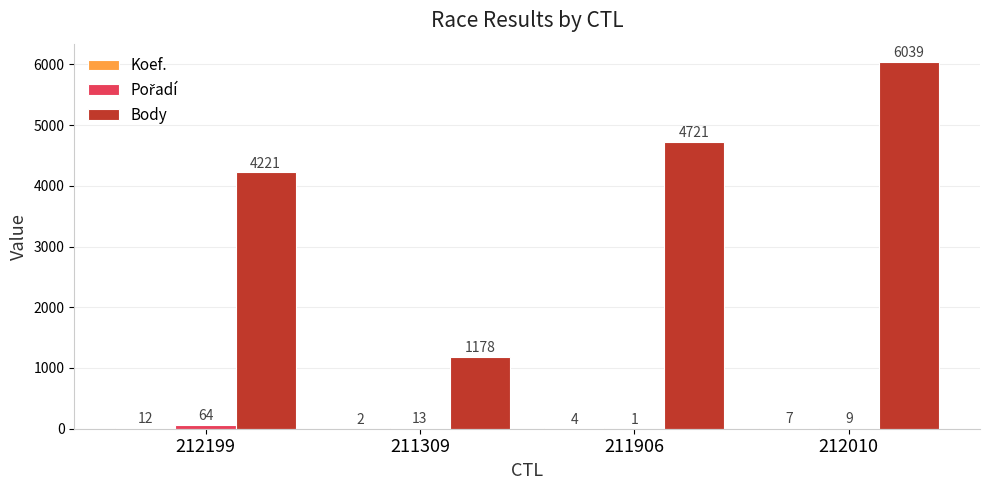

What is the maximum value shown in the chart?

6039